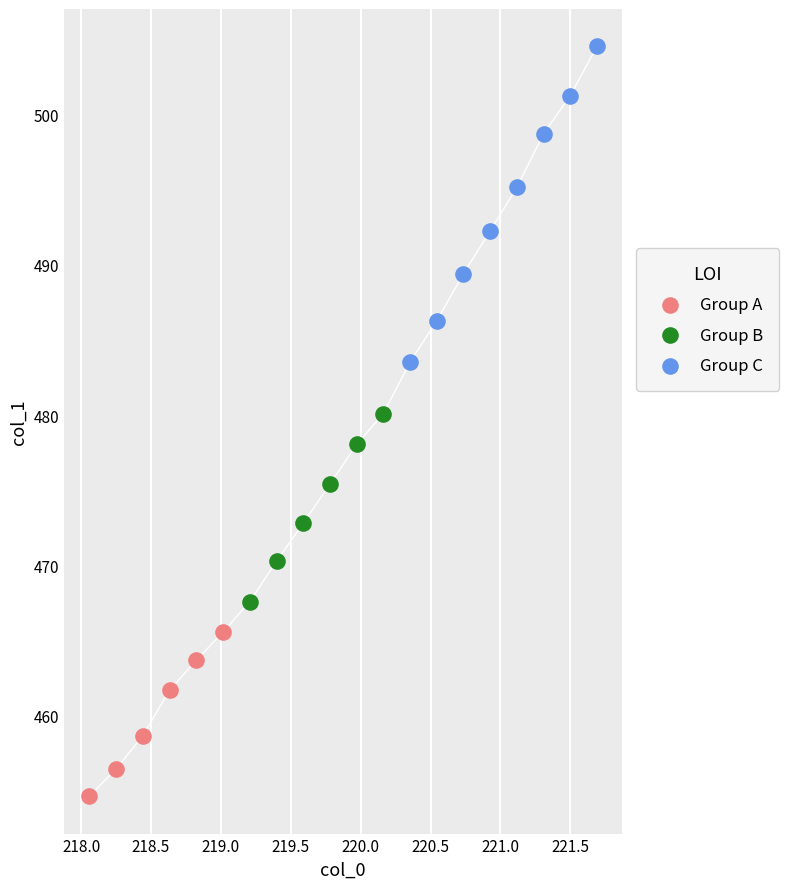

Which series has the largest Y range (max minus min)?

Group C